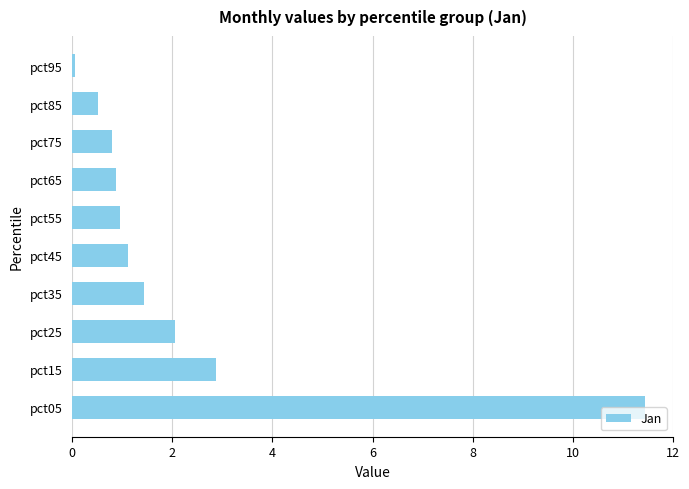

What is the maximum value shown in the chart?

11.4